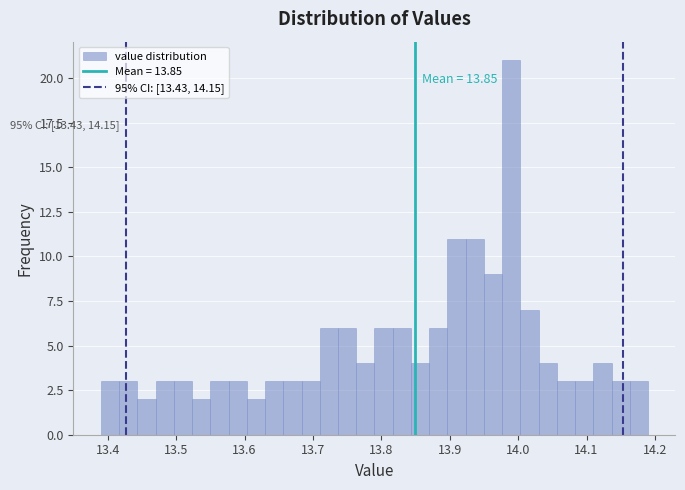

Read against the x-axis, roughly where is the centre of the tallest bar?

13.99